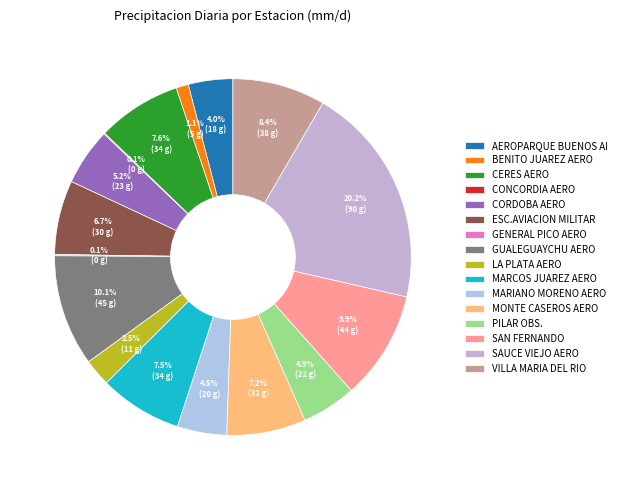

To the nearest percent, what is the difference between the largest and smallest slice percentages?

20%